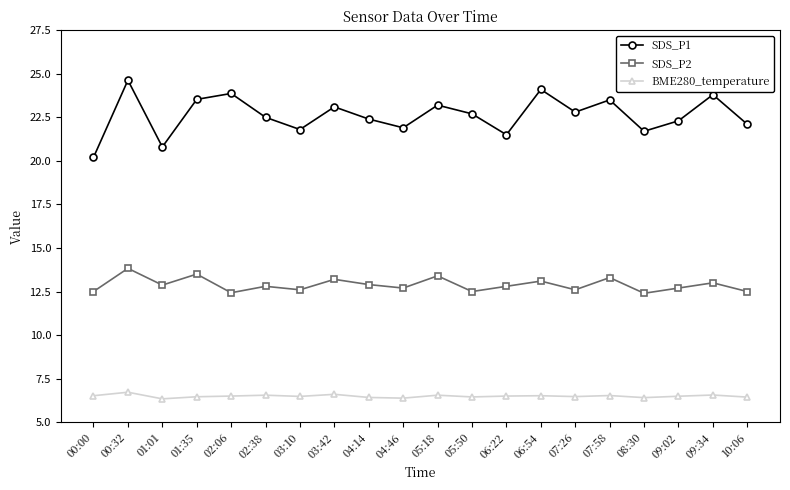

True or false: BME280_temperature and SDS_P1 intersect in this chart.

False